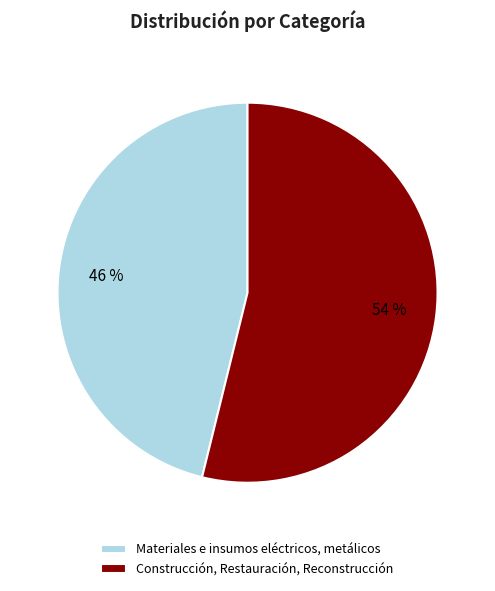

To the nearest percent, what percentage of the pie is Materiales e insumos eléctricos, metálicos?

46%